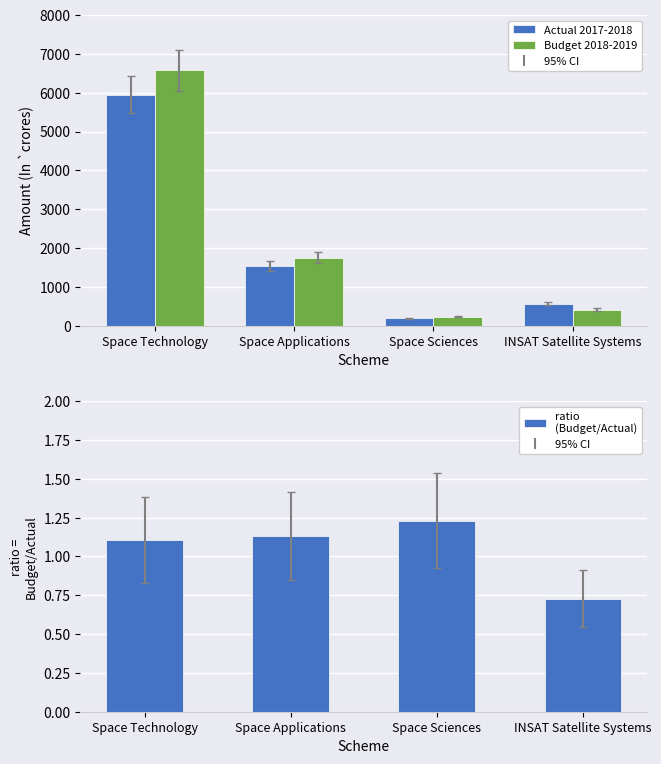

Which has a higher value, INSAT Satellite Systems or Space Sciences?

INSAT Satellite Systems